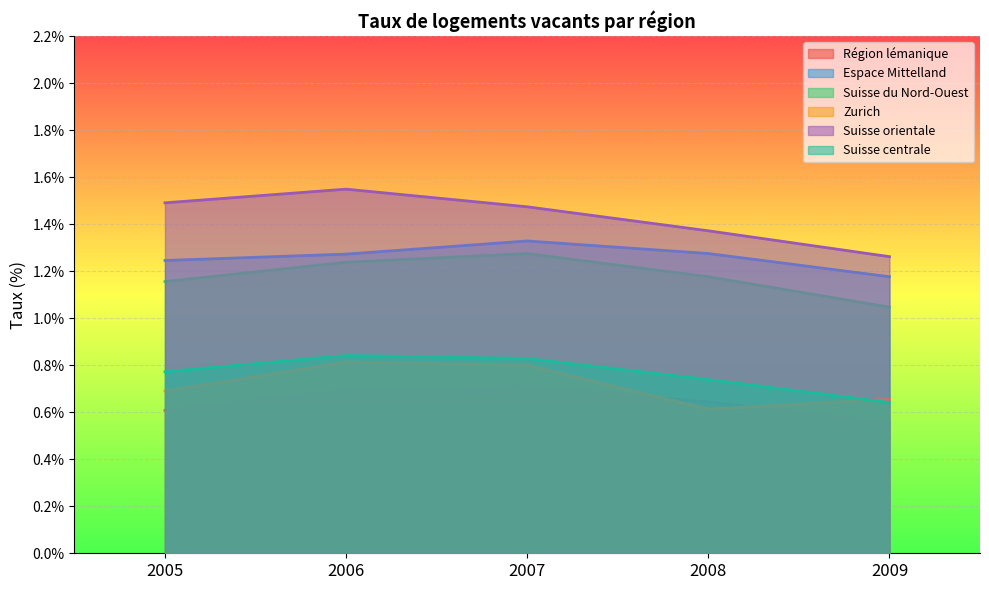

Where is Suisse centrale nearest to the value 0?

2009